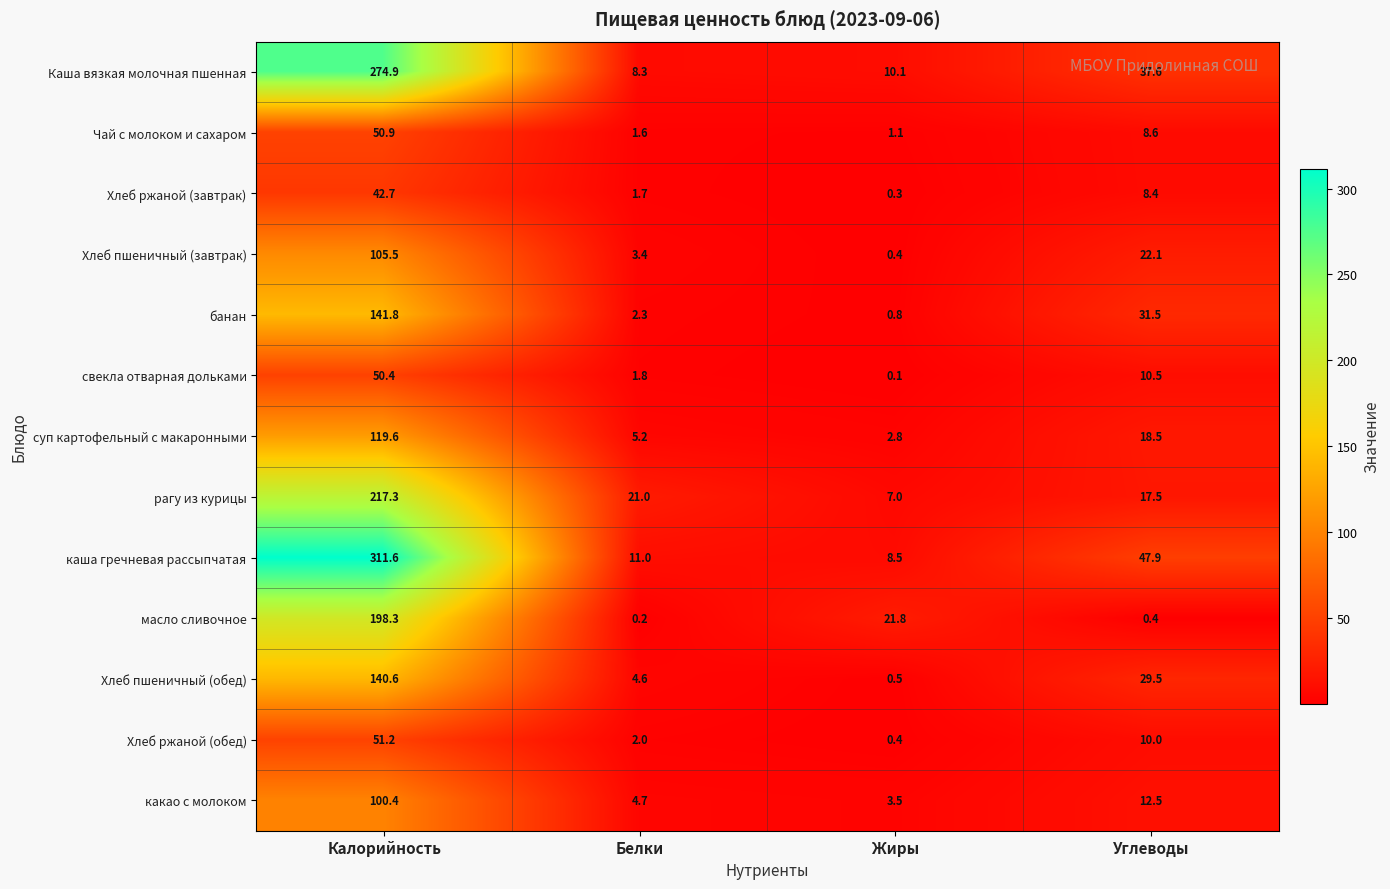

Between Калорийность and Жиры, which series saw the biggest shift?

каша гречневая рассыпчатая